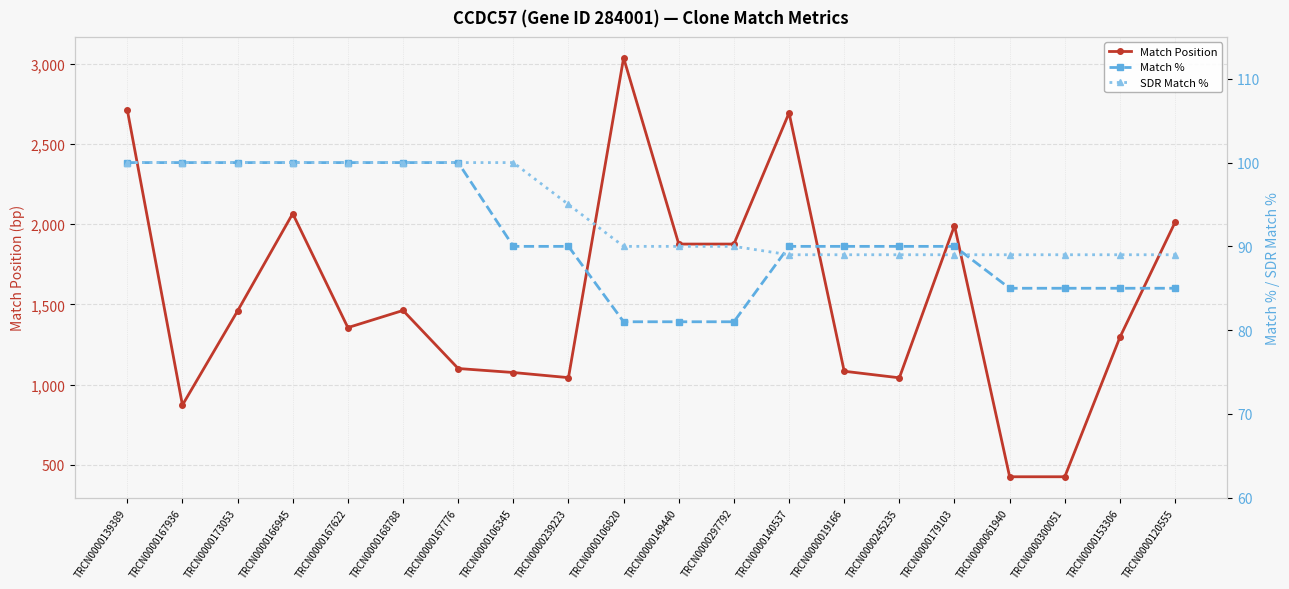

What is the minimum value for Match %?

81